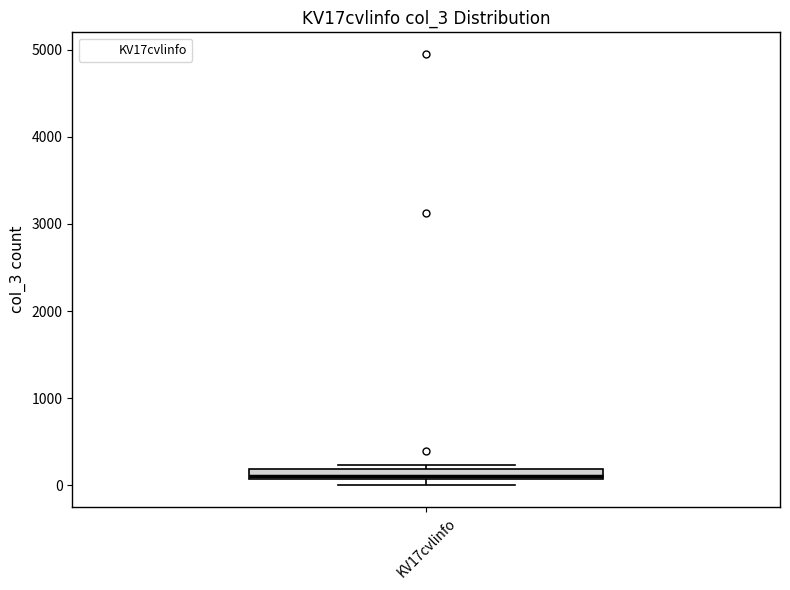

Where is the lower edge of the box for KV17cvlinfo on the y-axis? The values are not printed on the chart, so give them approximately, as read against the axis.

100